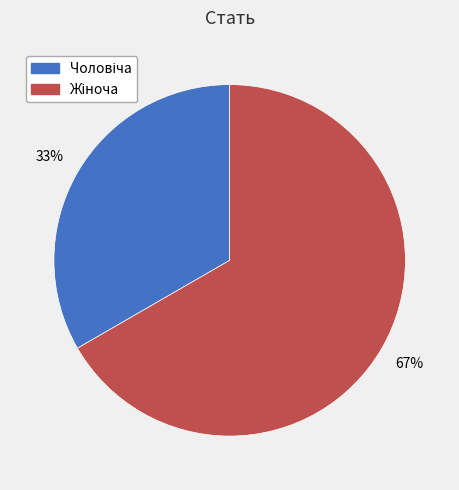

To the nearest percent, what is the average slice percentage?

50%